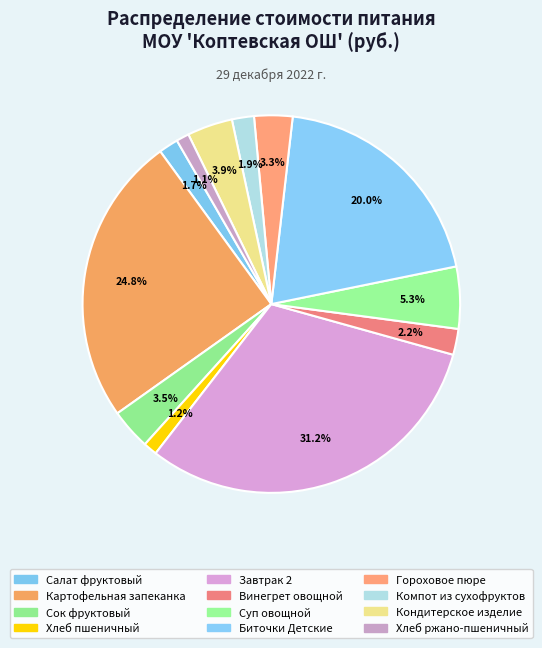

The Суп овощной slice represents 16% of the pie. True or false?

False